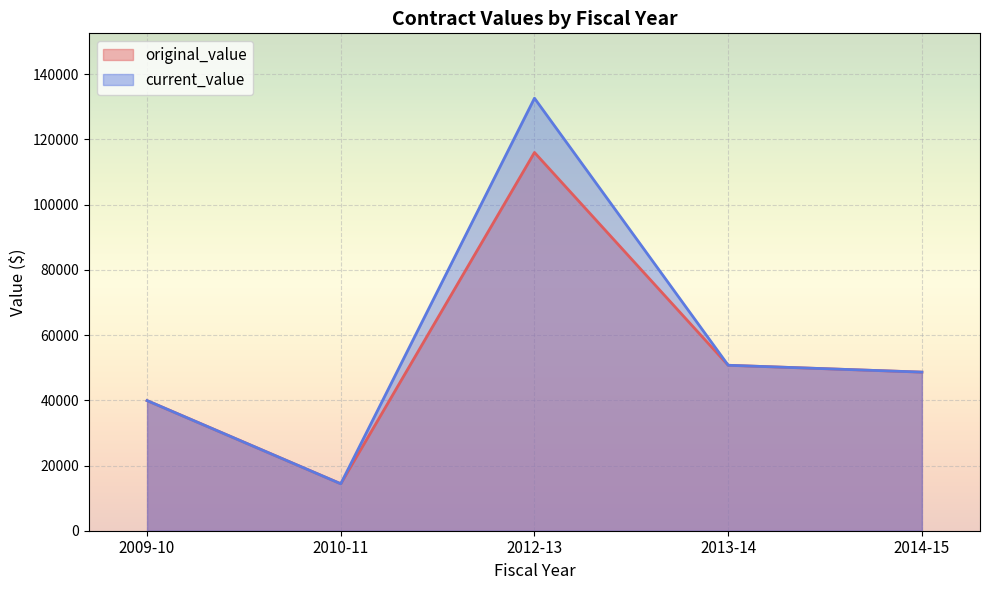

What is the sum of the original_value values at 2012-13 and 2014-15?

164660.2